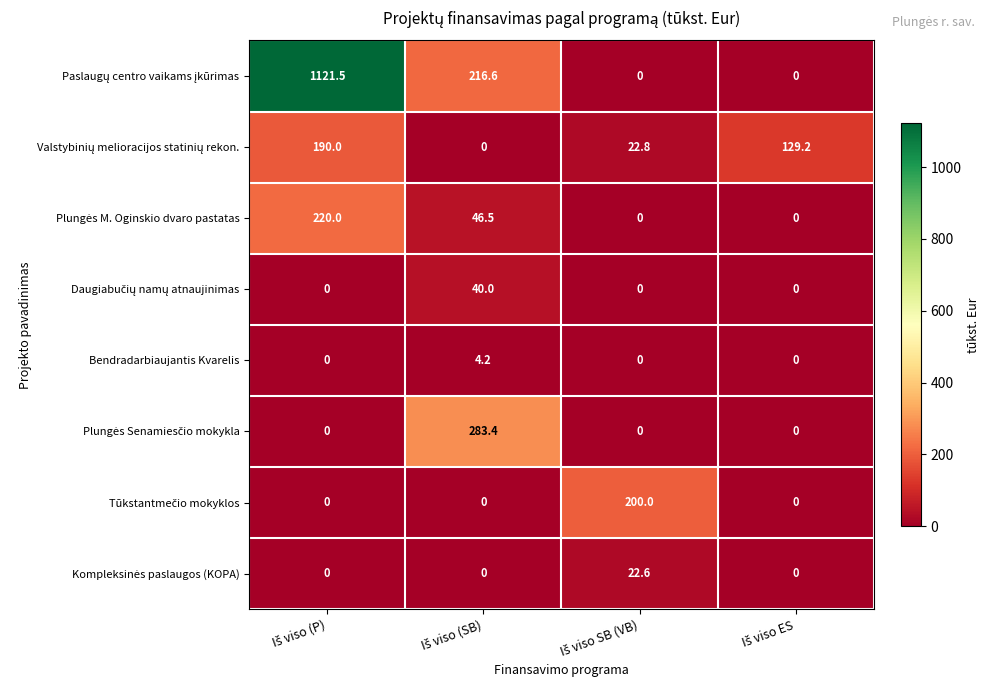

At how many categories does at least one series exceed 133?

3